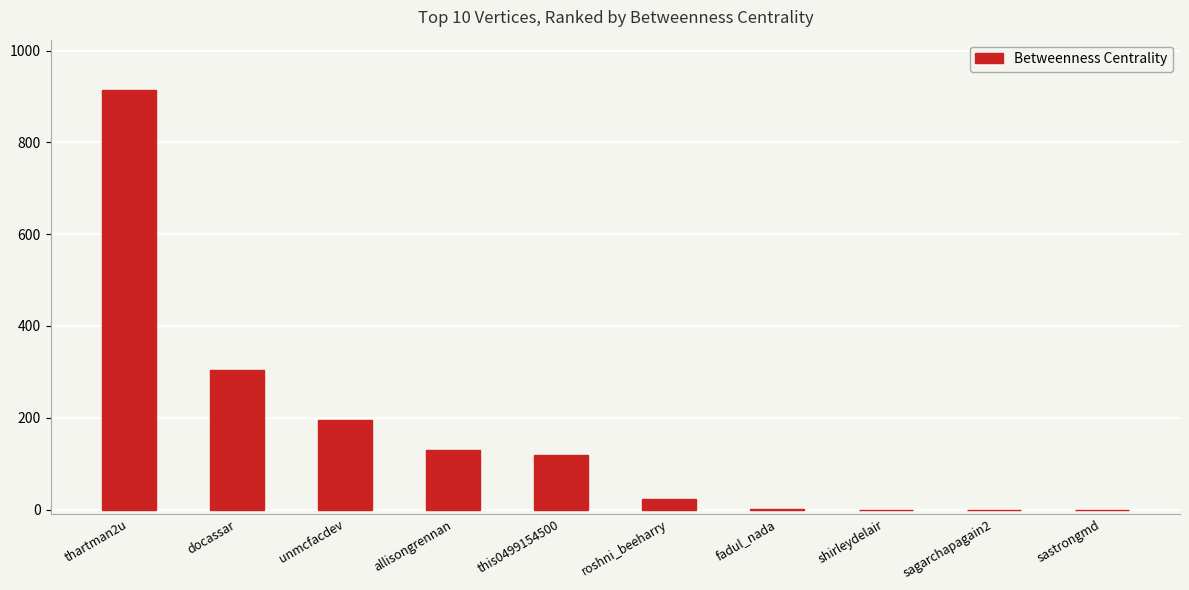

What is the sum of the values at this0499154500 and roshni_beeharry?

141